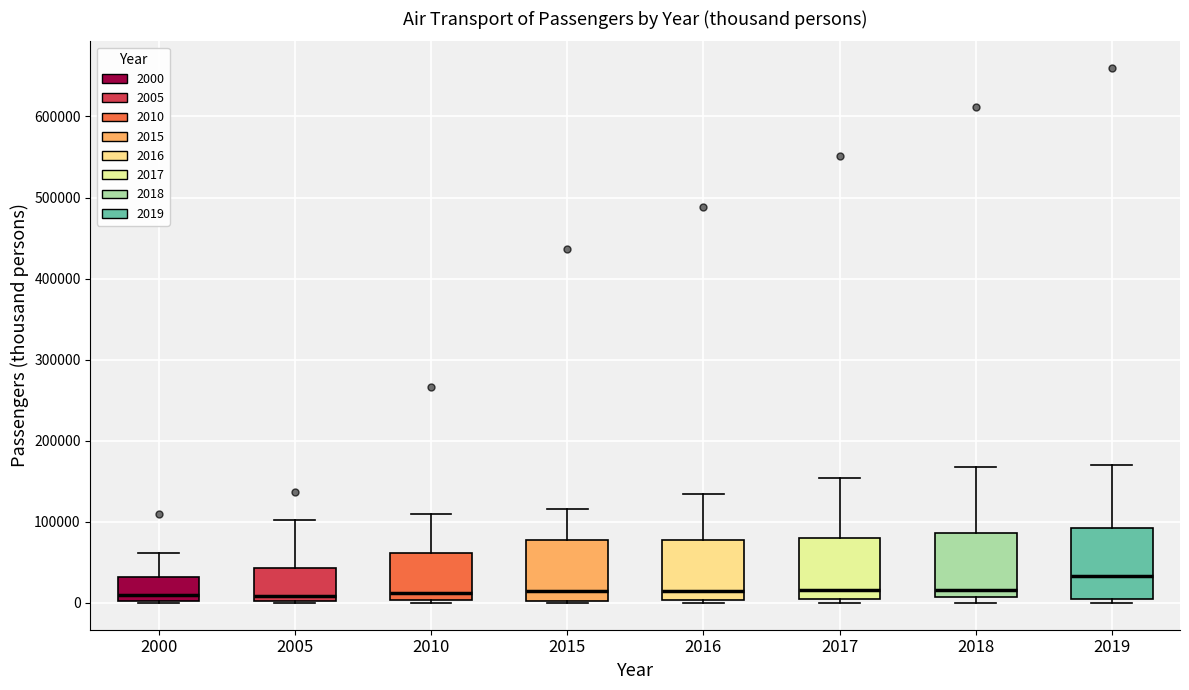

Reading left to right, read every box against the y-axis: the position of its median line, the range the box covers, and the ends of its whiskers. The values are not printed on the chart, so give them approximately, as read against the axis.

2000: median 10000, box 0 to 30000, whiskers 0 to 60000
2005: median 10000, box 0 to 40000, whiskers 0 to 100000
2010: median 10000, box 0 to 60000, whiskers 0 (just below the box's lower edge) to 110000
2015: median 10000, box 0 to 80000, whiskers 0 to 120000
2016: median 10000, box 0 to 80000, whiskers 0 (just below the box's lower edge) to 130000
2017: median 20000, box 0 to 80000, whiskers 0 (just below the box's lower edge) to 150000
2018: median 20000, box 10000 to 90000, whiskers 0 to 170000
2019: median 30000, box 0 to 90000, whiskers 0 (just below the box's lower edge) to 170000